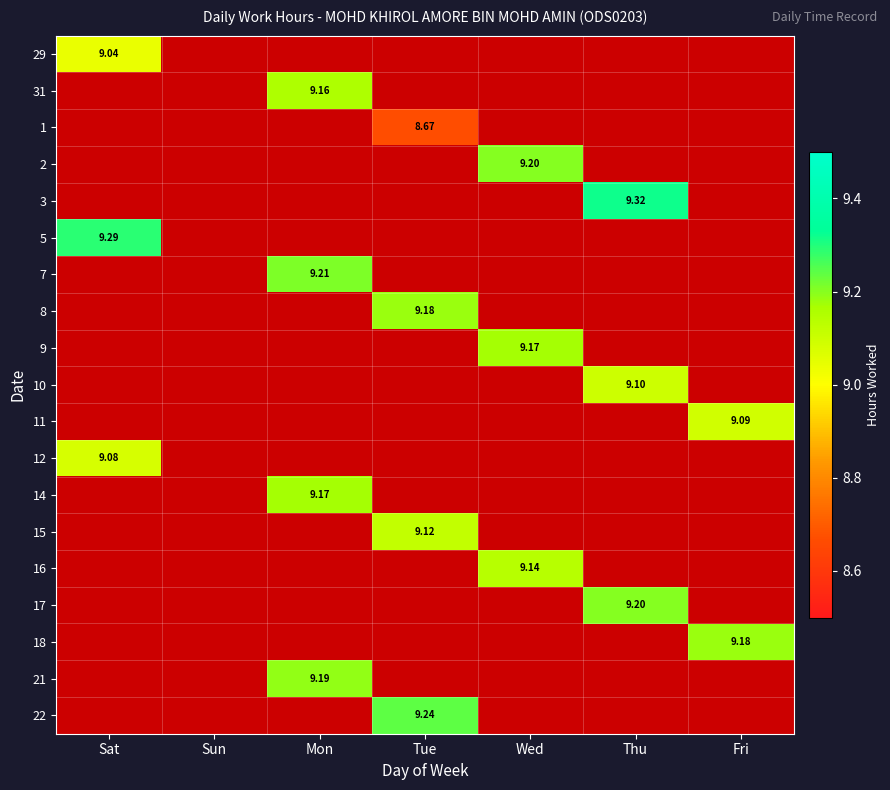

Which label corresponds to the largest value in the chart?

Thu